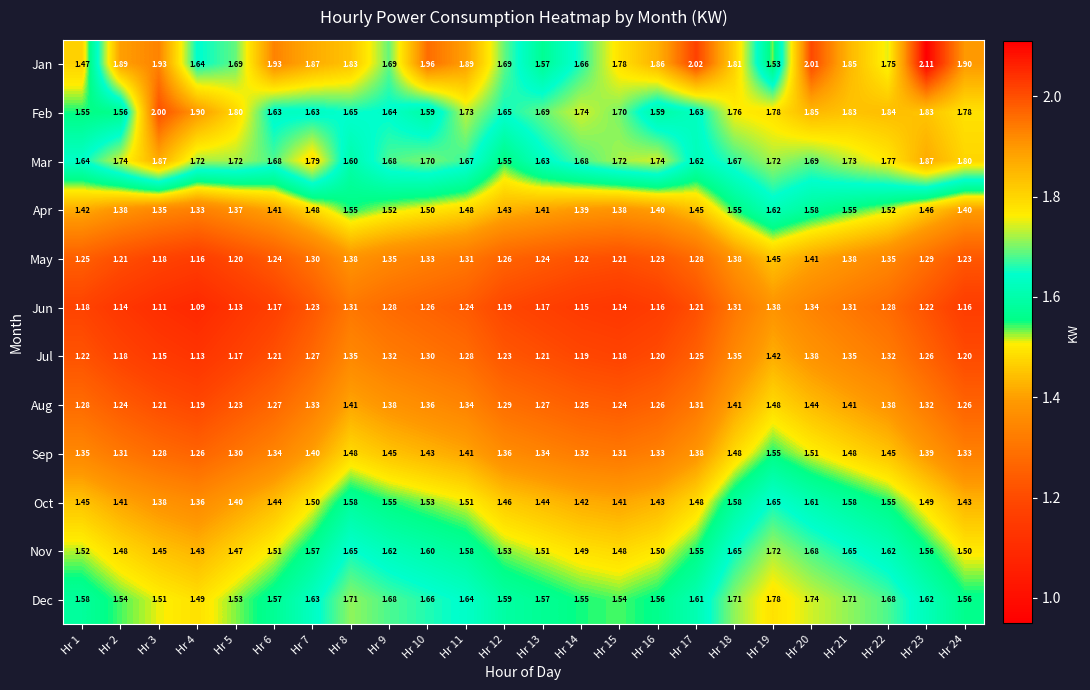

Rank the series by their maximum value, from lowest to highest.

Jun, Jul, May, Aug, Sep, Apr, Oct, Nov, Dec, Mar, Feb, Jan